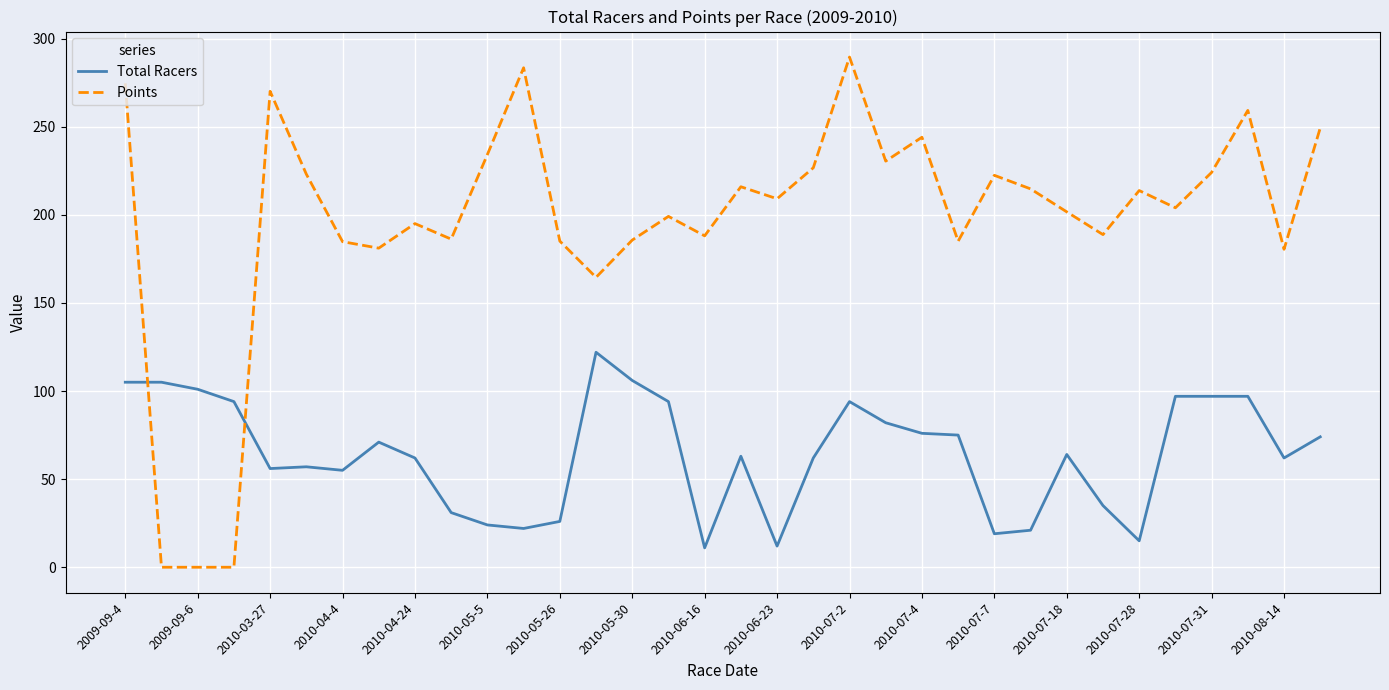

What is the greatest value displayed?

289.5